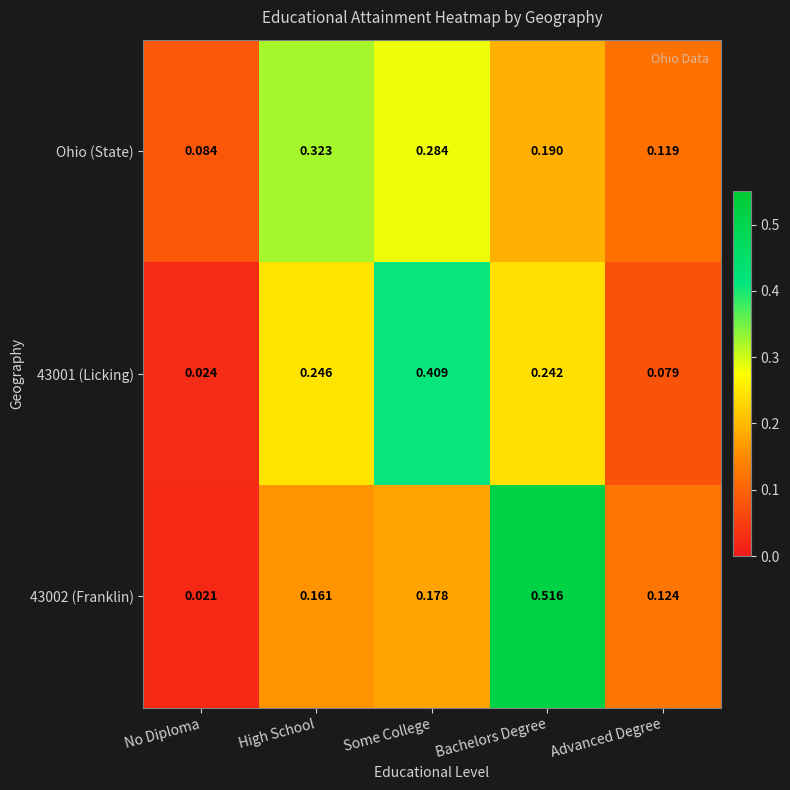

At which category is the sum across all series the highest?

Bachelors Degree